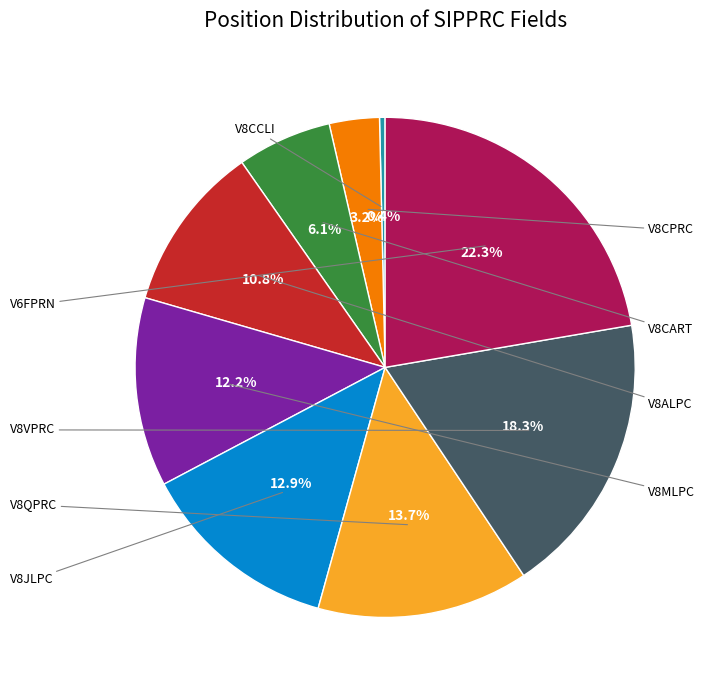

How many slices are in this pie chart?

9